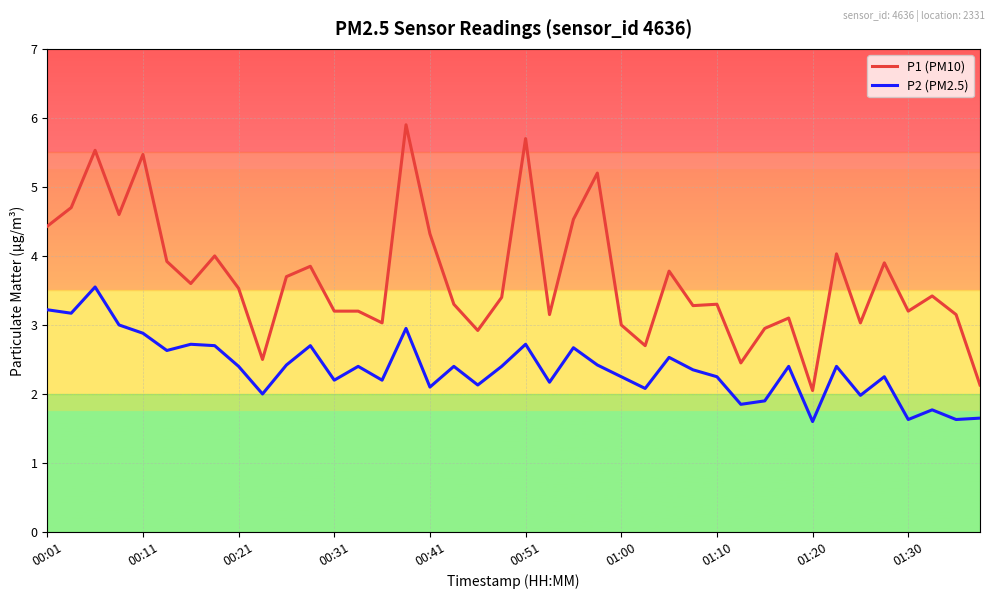

How many lines are shown in the chart?

2